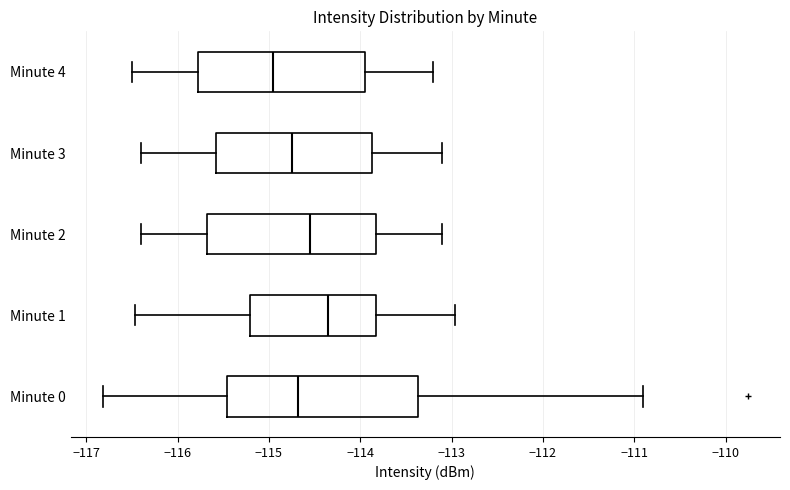

Where does the right whisker of the box for Minute 2 end on the x-axis? The values are not printed on the chart, so give them approximately, as read against the axis.

-113.1